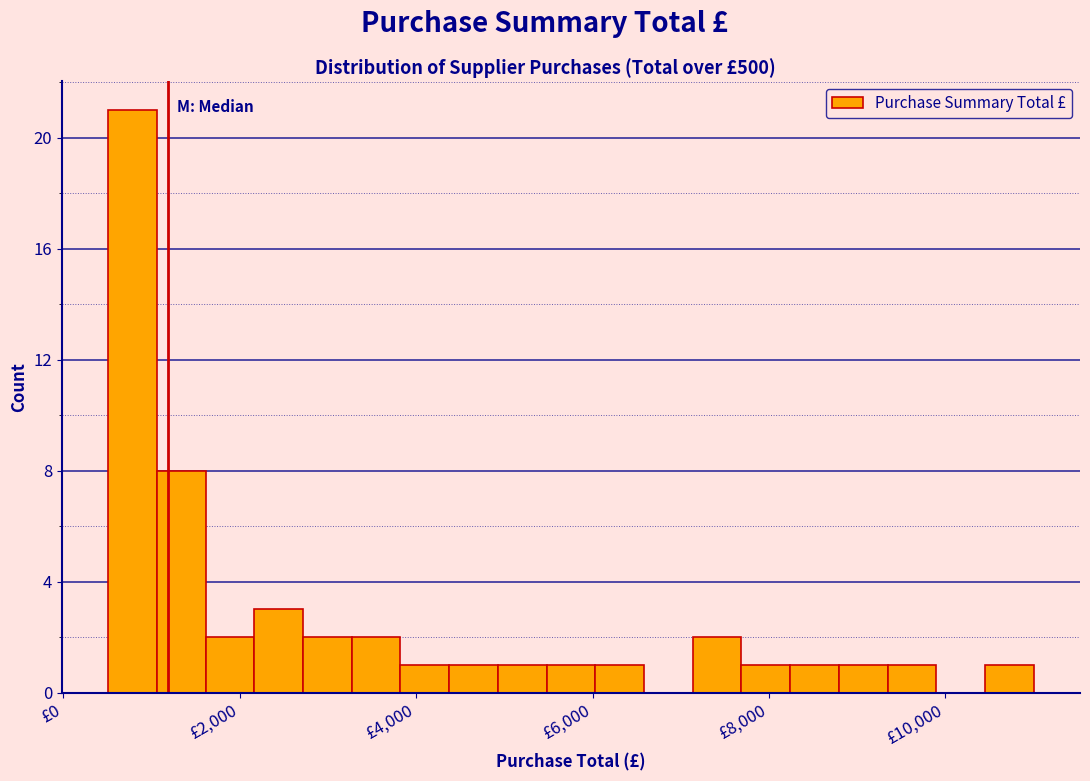

Around what value on the x-axis is the tallest bar? Give the approximate position of its centre, as read against the axis.

800